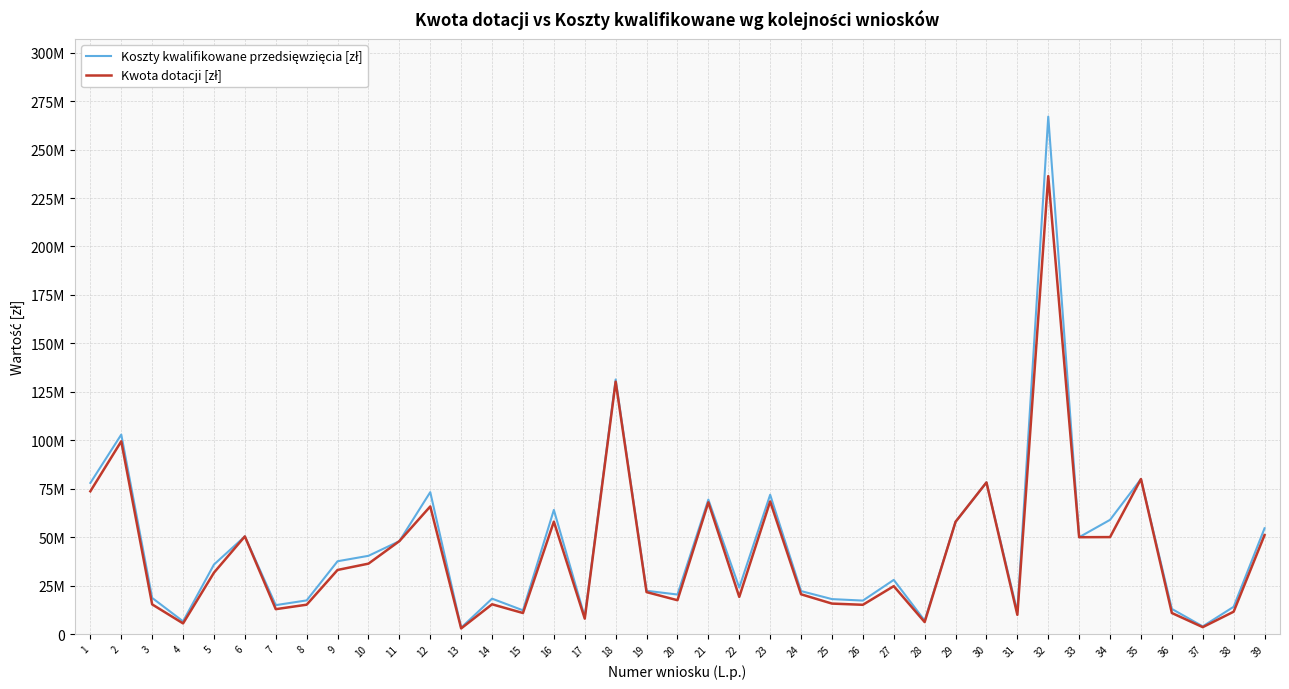

Does the chart display data point markers on the line(s)?

No